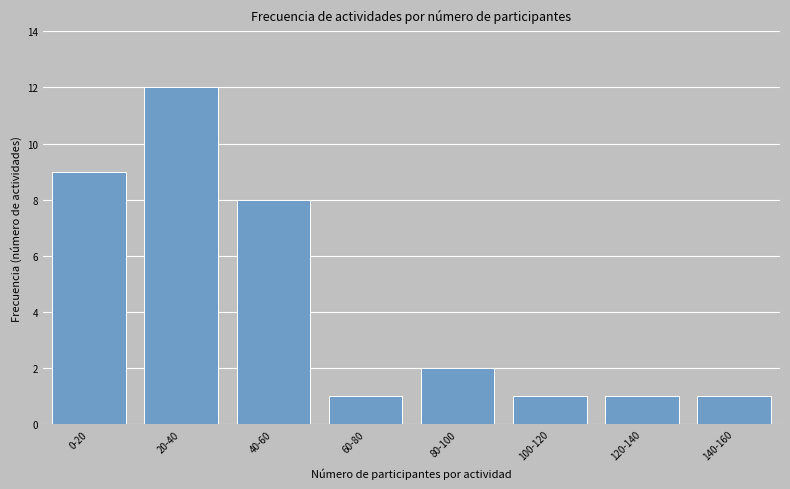

Reading left to right, extract all data points from this chart.

9	12	8	1	2	1	1	1